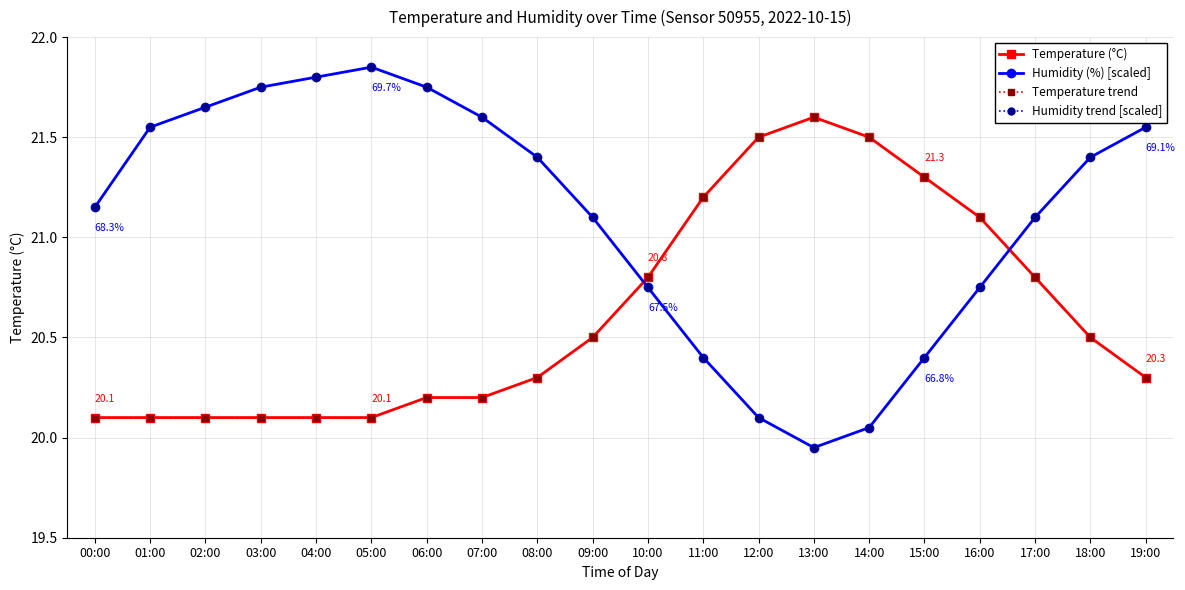

List the series in order of their peak value, lowest first.

Temperature (°C), Temperature trend, Humidity (%) [scaled], Humidity trend [scaled]